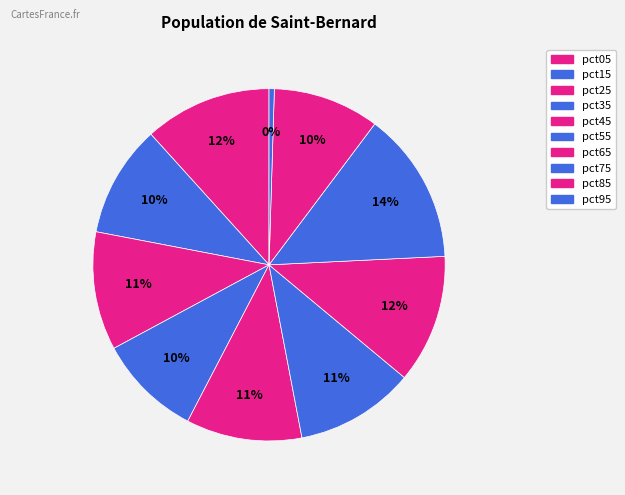

Do pct95 and pct35 together represent more than half of the pie?

No